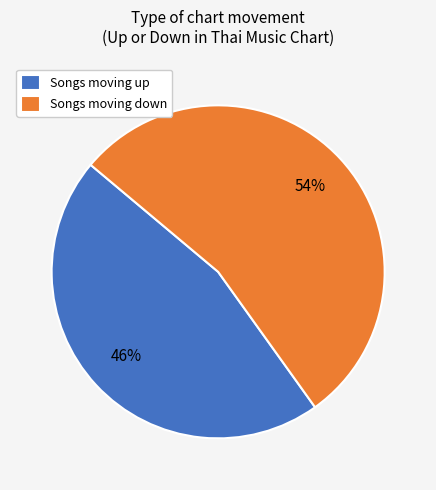

How many segments does this pie chart have?

2